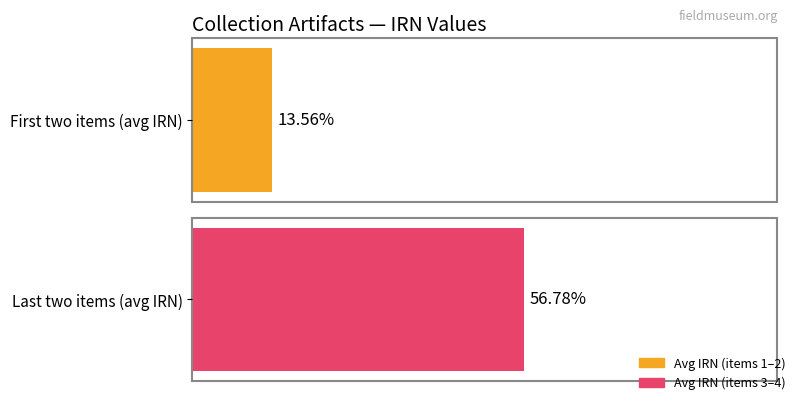

The value at 343304 is 279299. True or false?

False